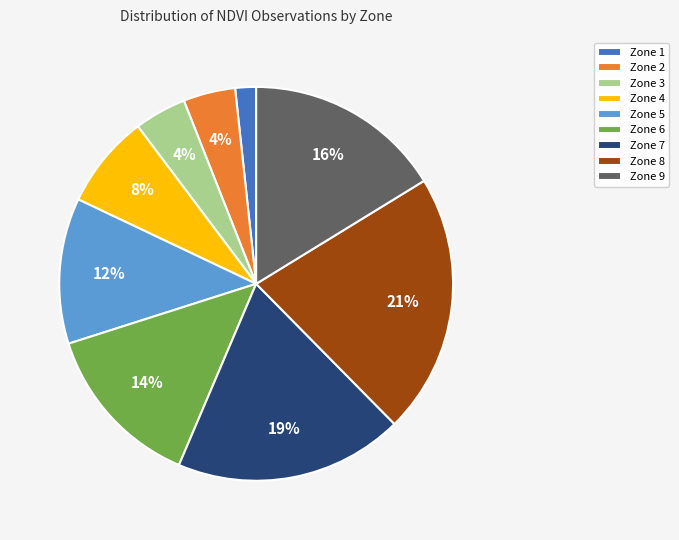

To the nearest percent, what percentage of the pie is Zone 6?

14%